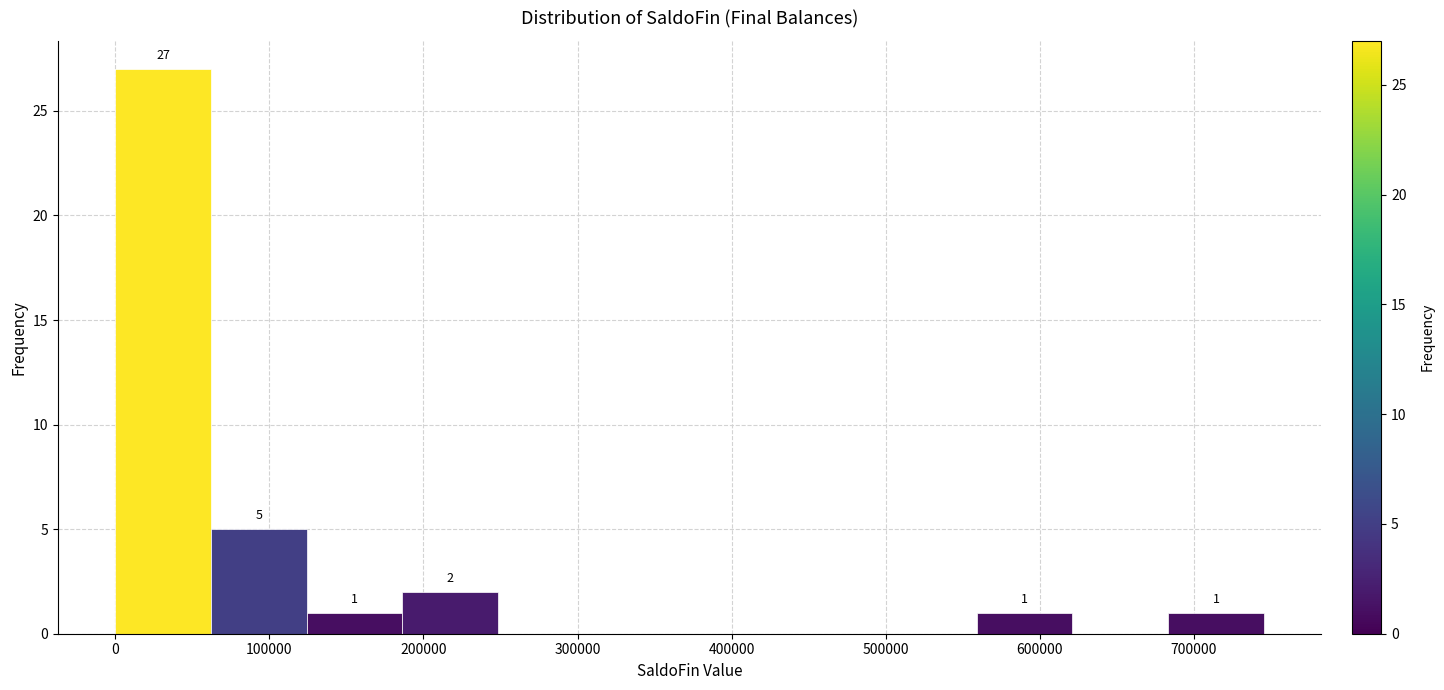

Over which range of the x-axis is the bar tallest?

0 to 60000